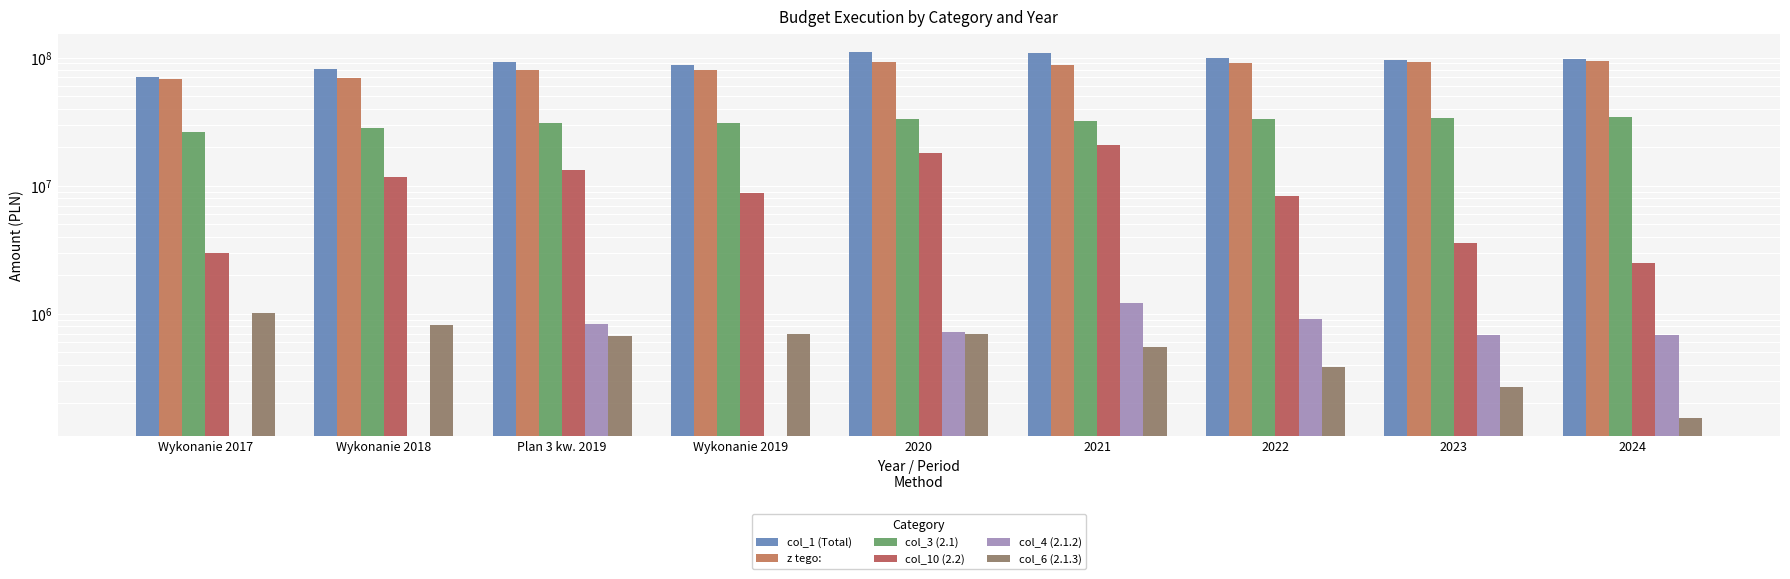

What is the approximate value of col_3 (2.1) at Wykonanie 2019?

30566381.7